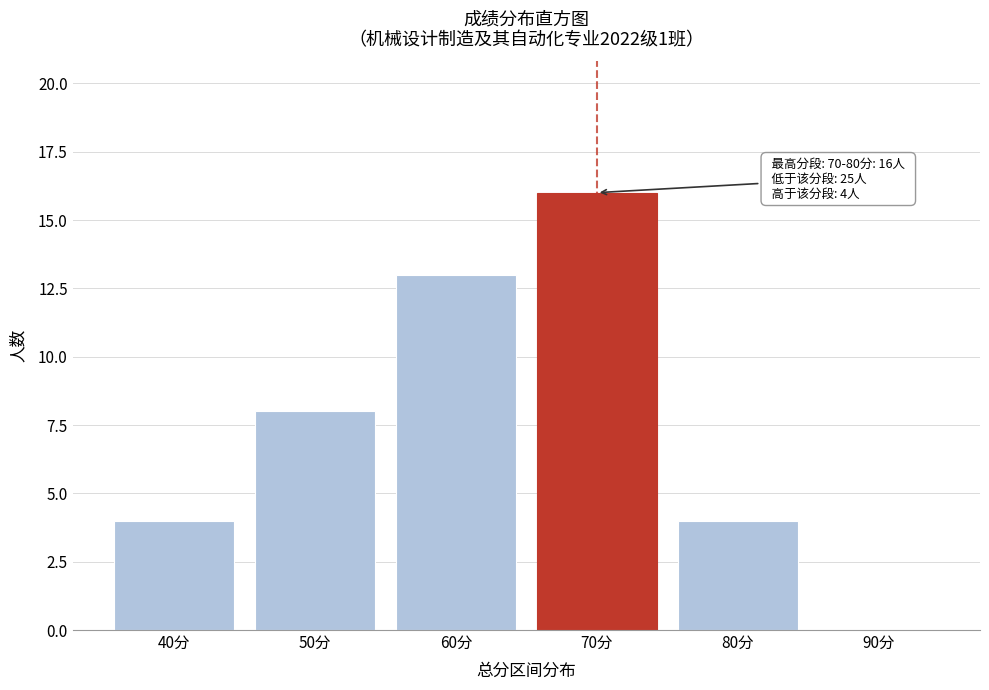

Reading left to right, extract all data points from this chart.

40分=4	50分=8	60分=13	70分=16	80分=4	90分=0